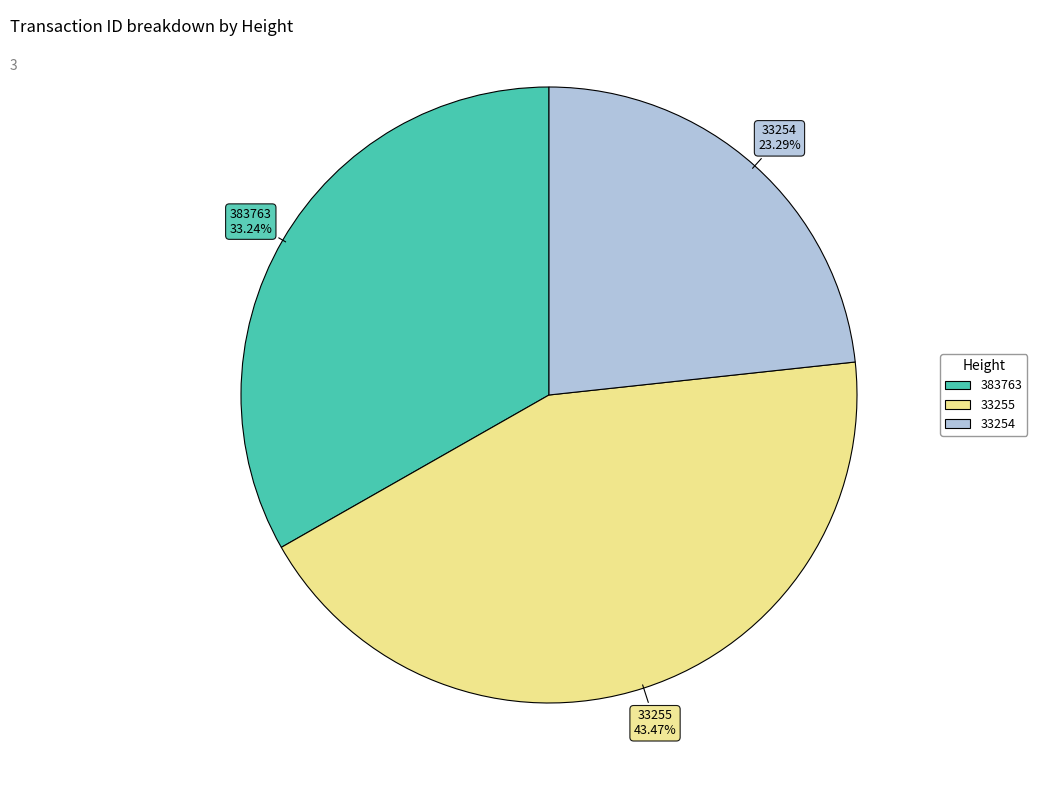

What percentage is the 33255 slice, to the nearest percent?

43%